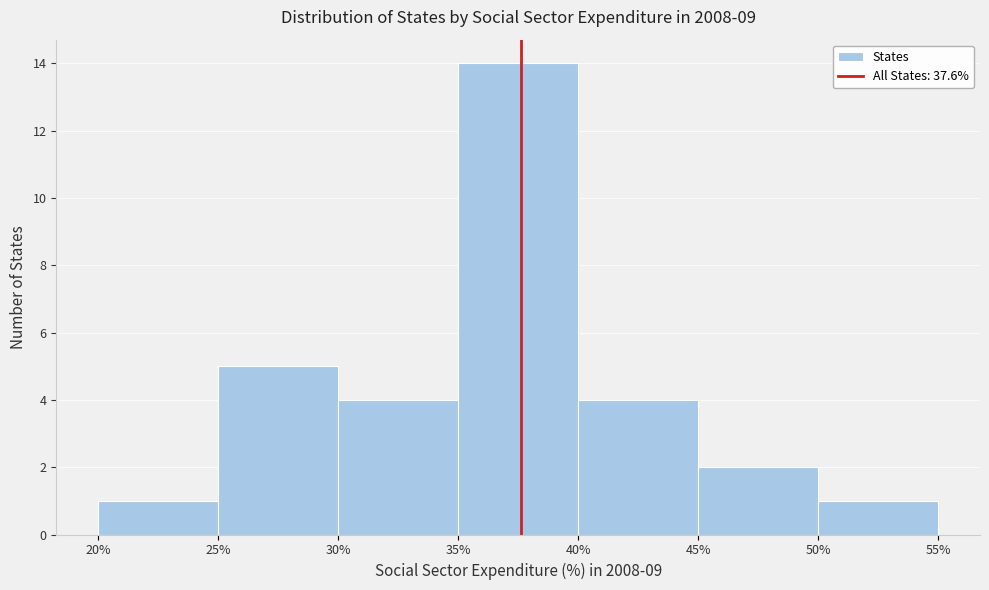

How tall is the bar that spans 25% to 30% on the x-axis? The values are not printed on the chart, so give them approximately, as read against the axis.

5